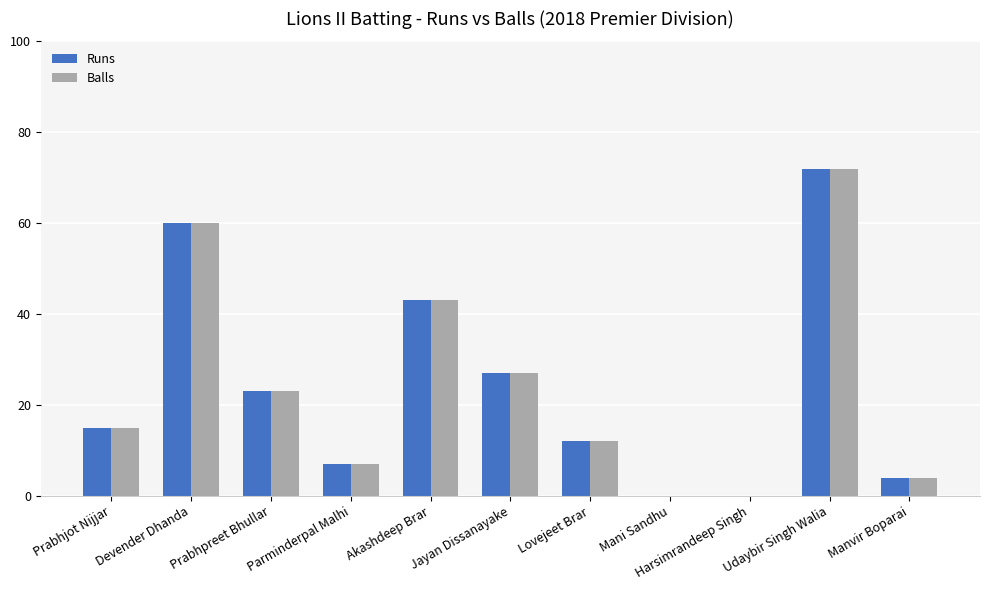

At which category is the sum across all series the highest?

Udaybir Singh Walia